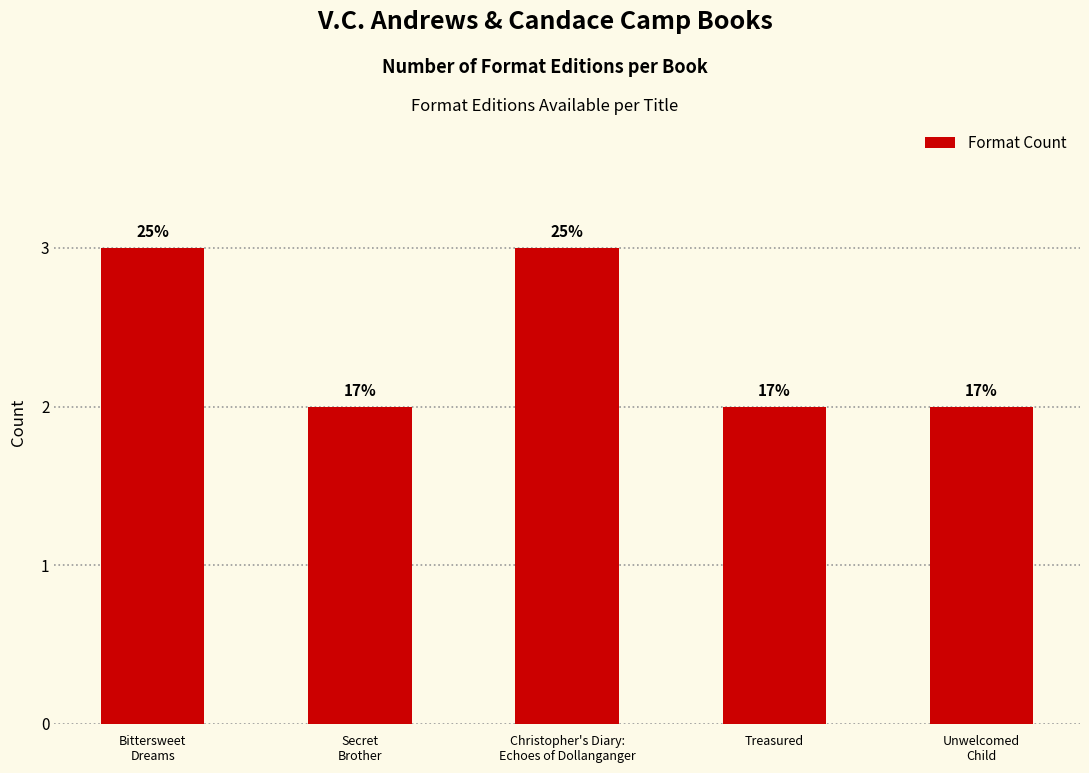

What value does the data have at Unwelcomed
Child?

2